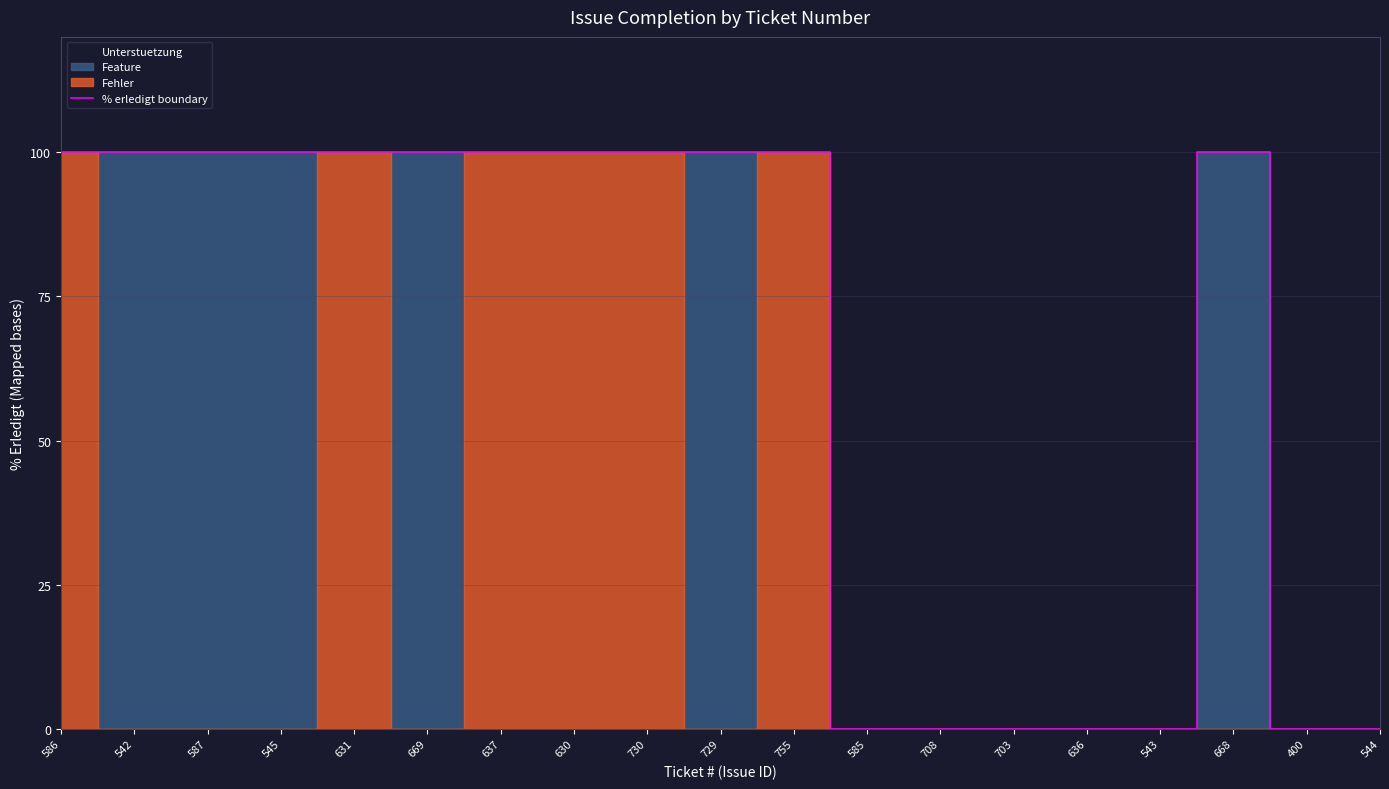

How many data points does each series have?

19